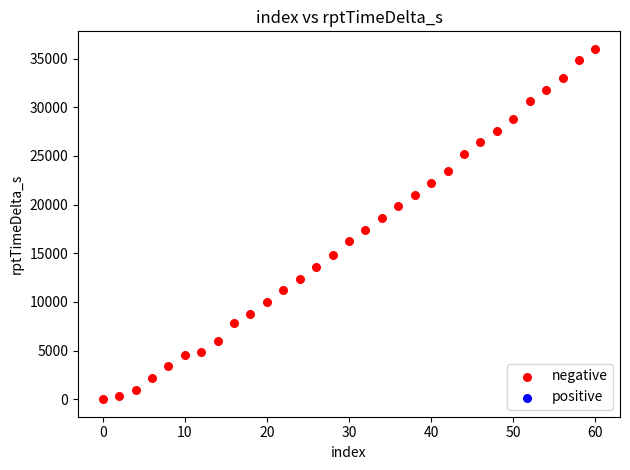

What is the range of Y values (max minus min)?

36014